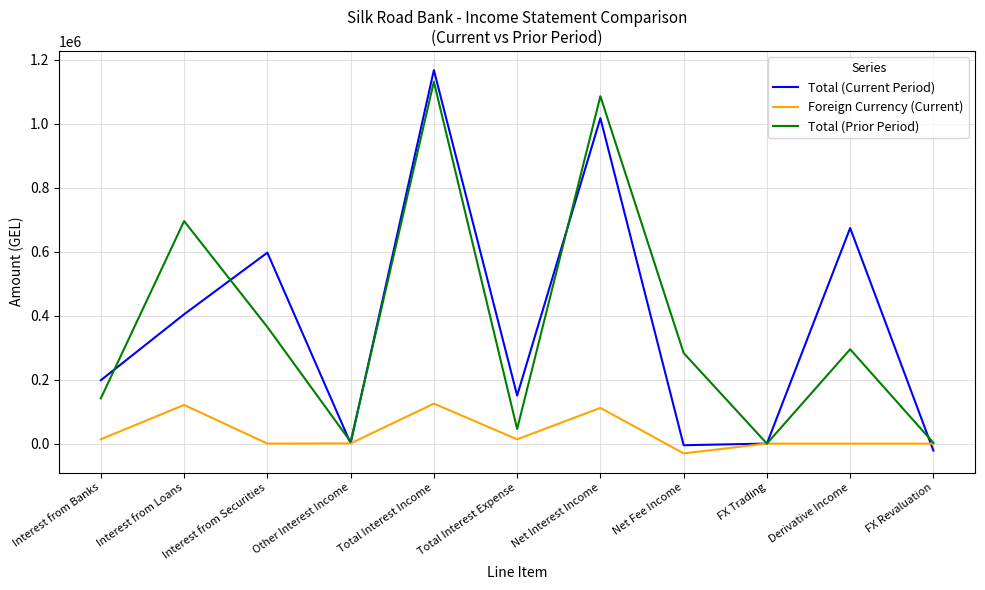

At how many categories does at least one series exceed 95008?

8